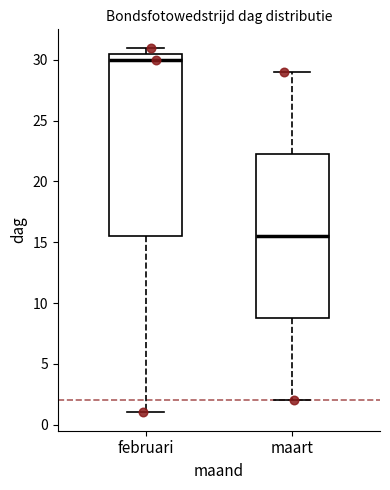

Where does the lower whisker of the box for februari end on the y-axis? The values are not printed on the chart, so give them approximately, as read against the axis.

1.0